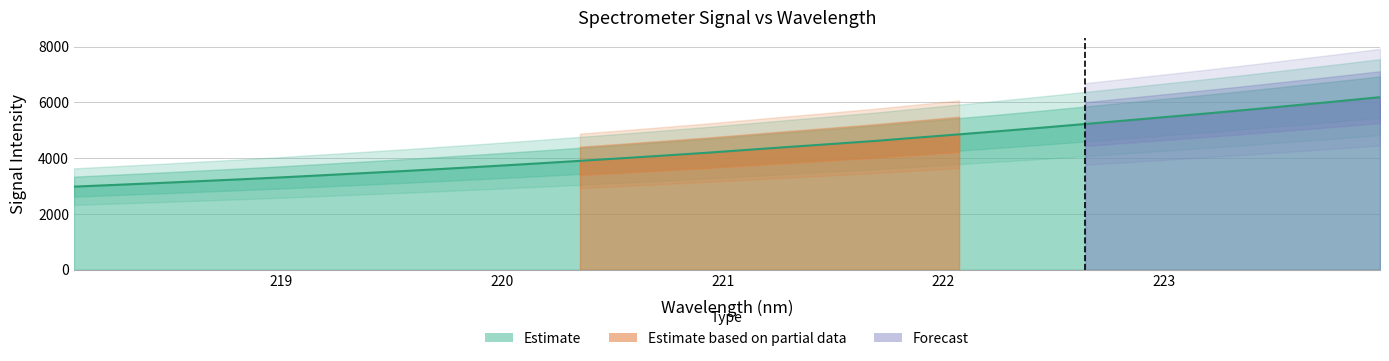

What is the maximum value shown in the chart?

6188.0